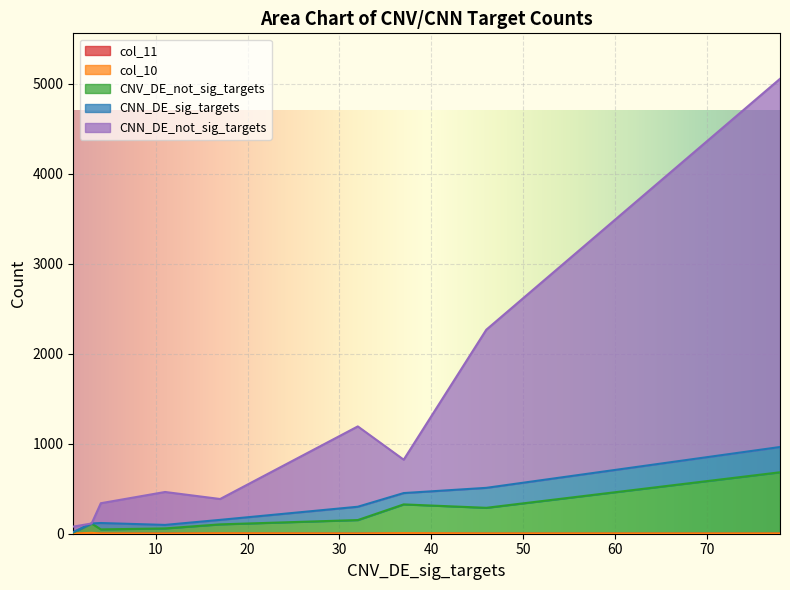

At which category does the chart reach its minimum across all series?

32